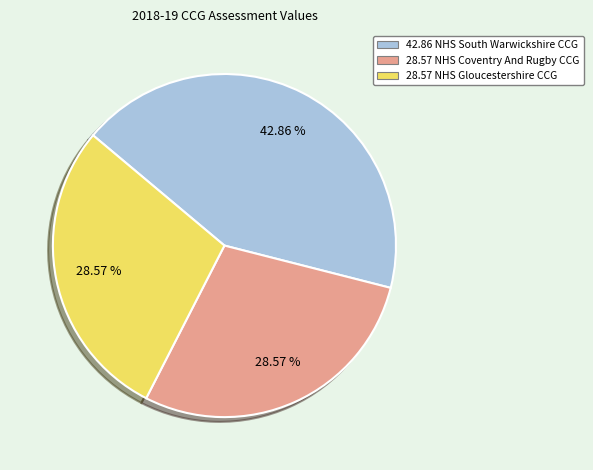

Does any single category account for the majority?

No